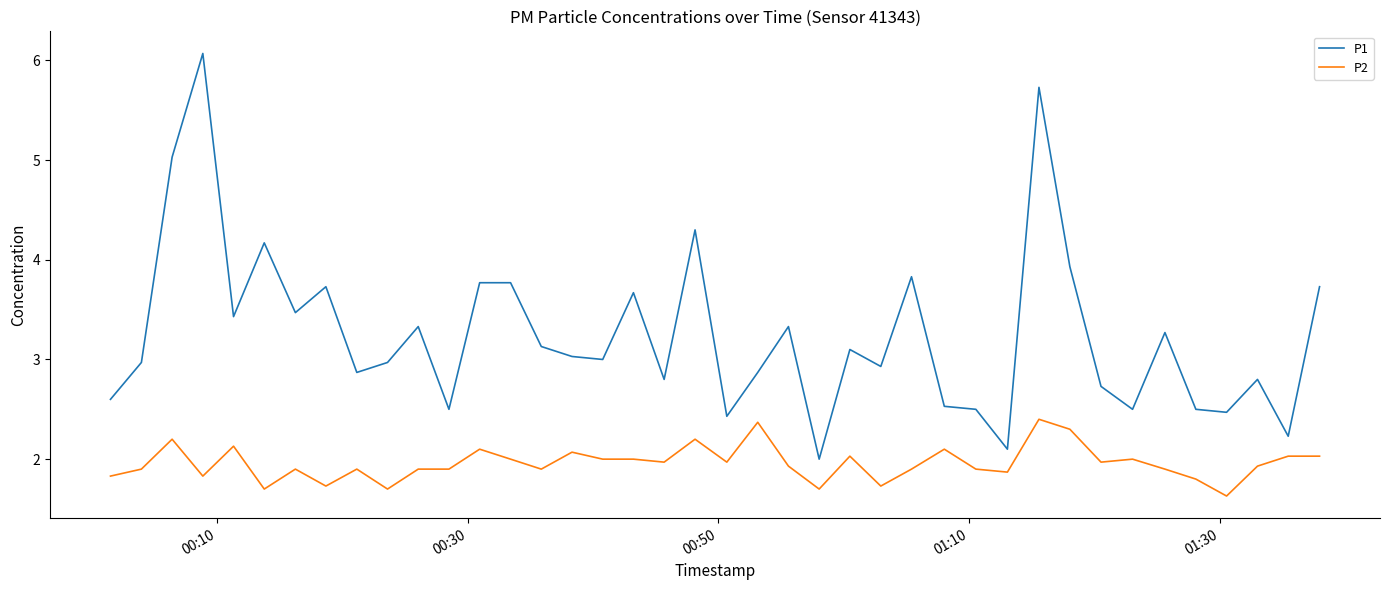

True or false: P2 and P1 cross at least once.

False